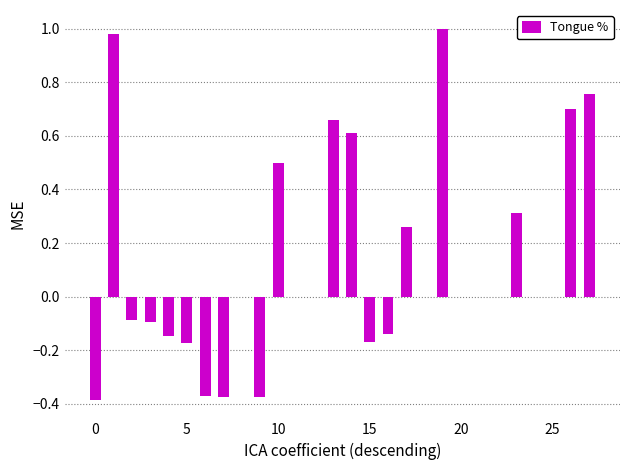

What is the sum of all values?

3.5